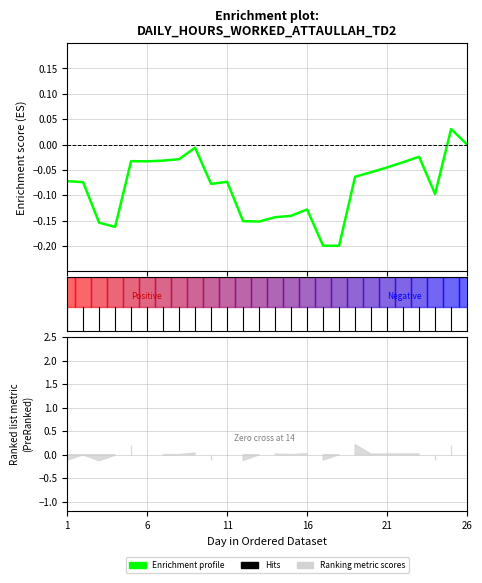

Which category has the lowest value across all series?

17